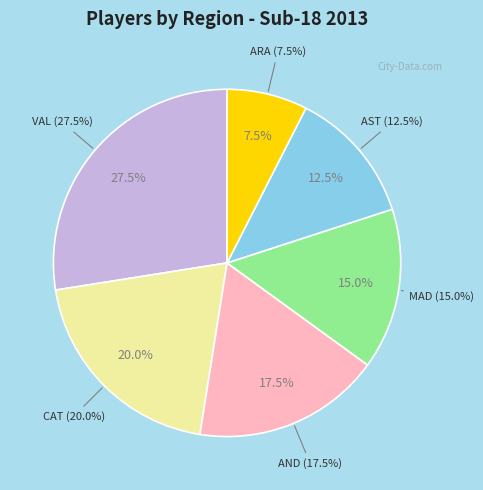

To the nearest percent, what is the average slice percentage?

17%